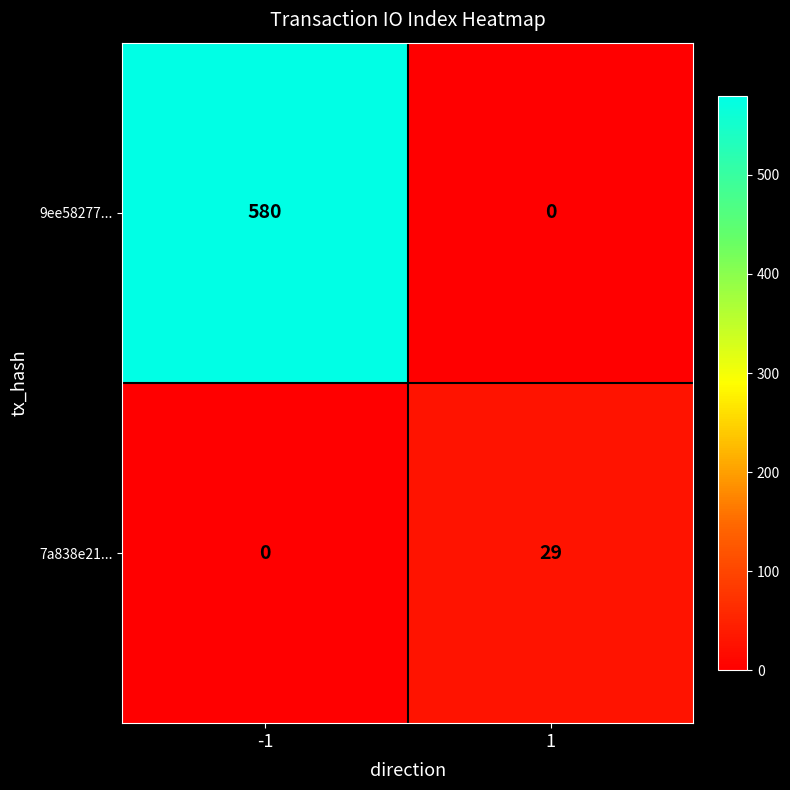

How many series are shown in this chart?

2